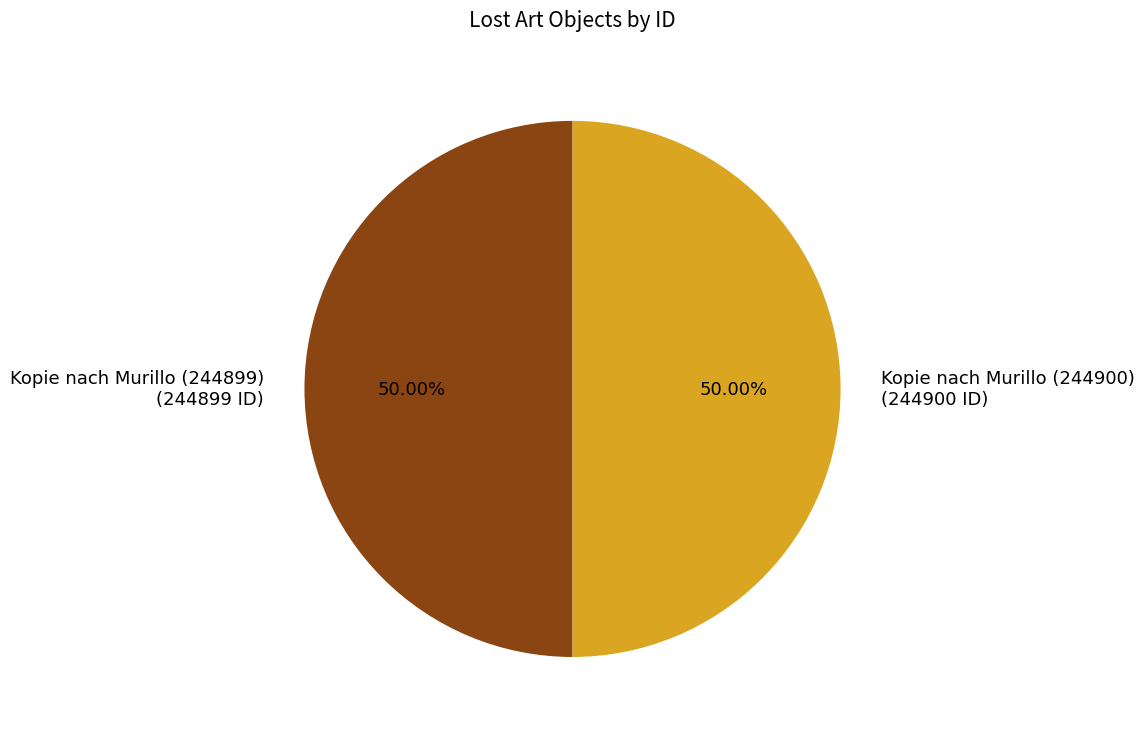

True or false: Kopie nach Murillo (244899) accounts for 50% of the total.

True